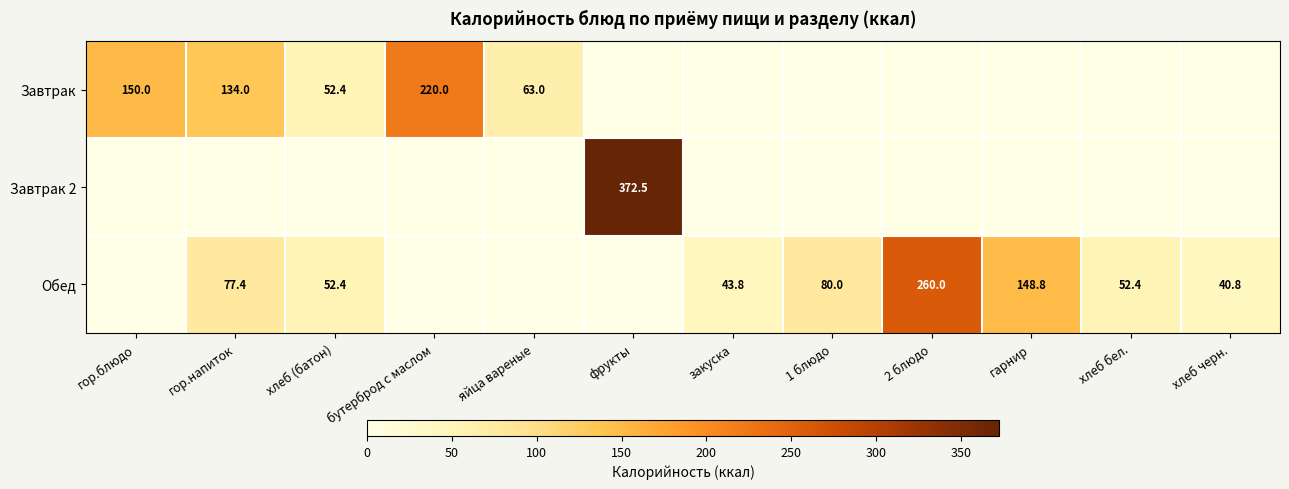

The value of Завтрак at гор.напиток is 134.0. True or false?

True